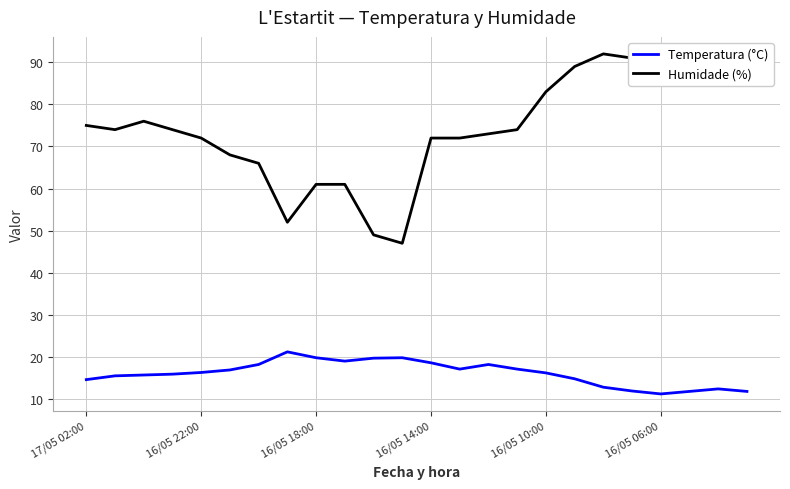

How many lines are shown in the chart?

2